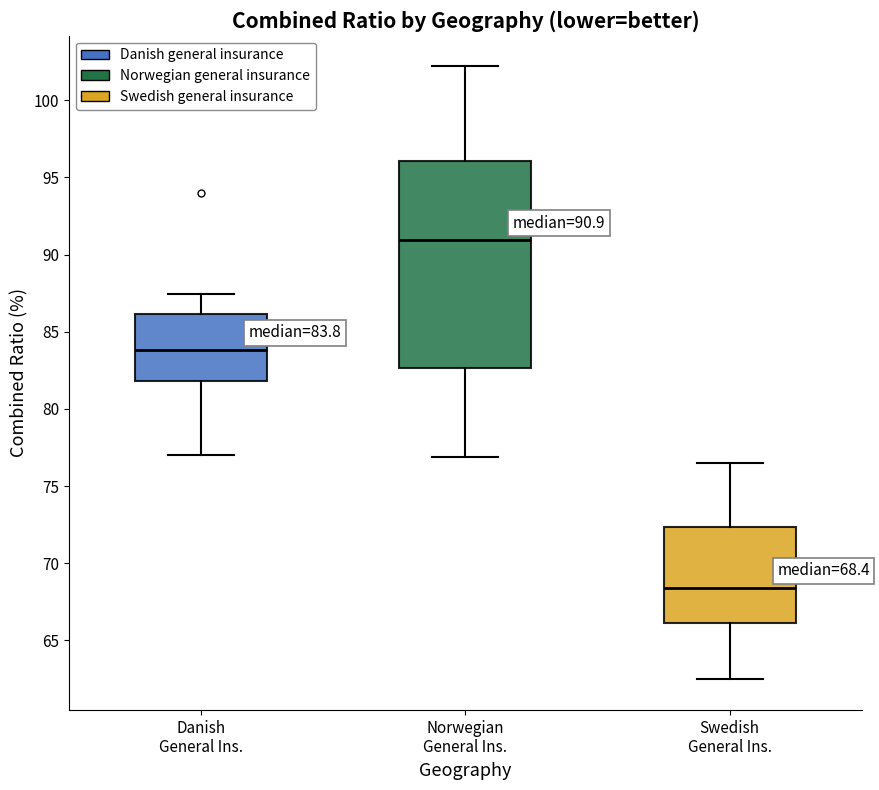

Comparing the boxes themselves (not the whiskers), which one is the tallest?

Norwegian General Ins.